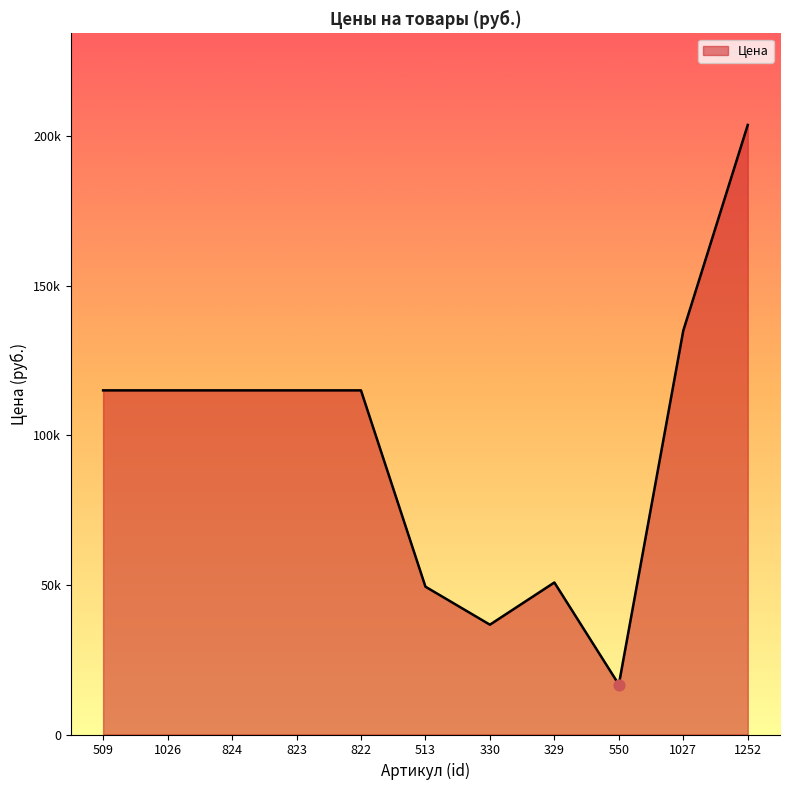

Is this an area chart (filled region under the line)?

Yes